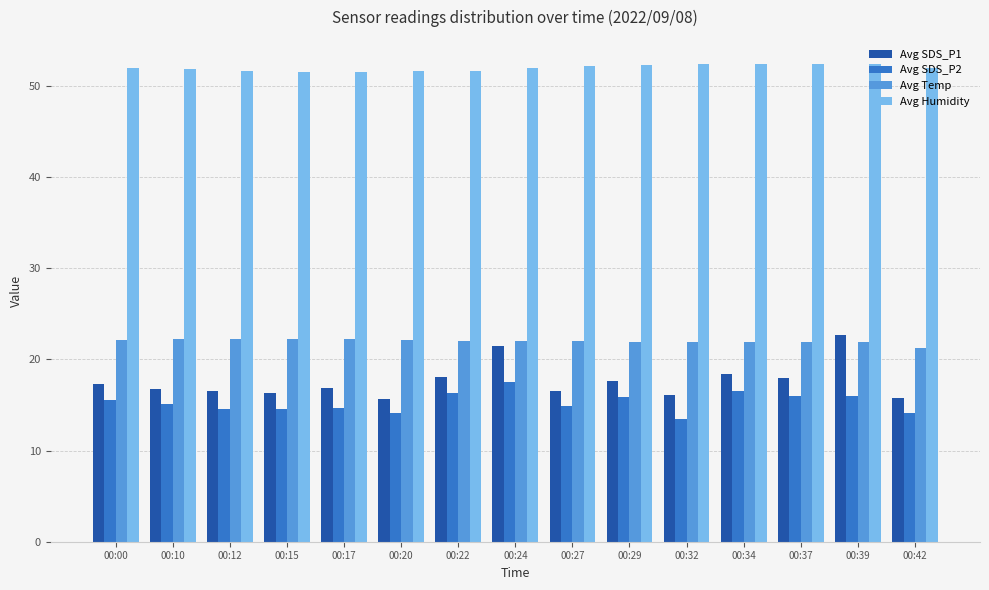

Where does the Avg SDS_P2 series first go above 15?

00:00